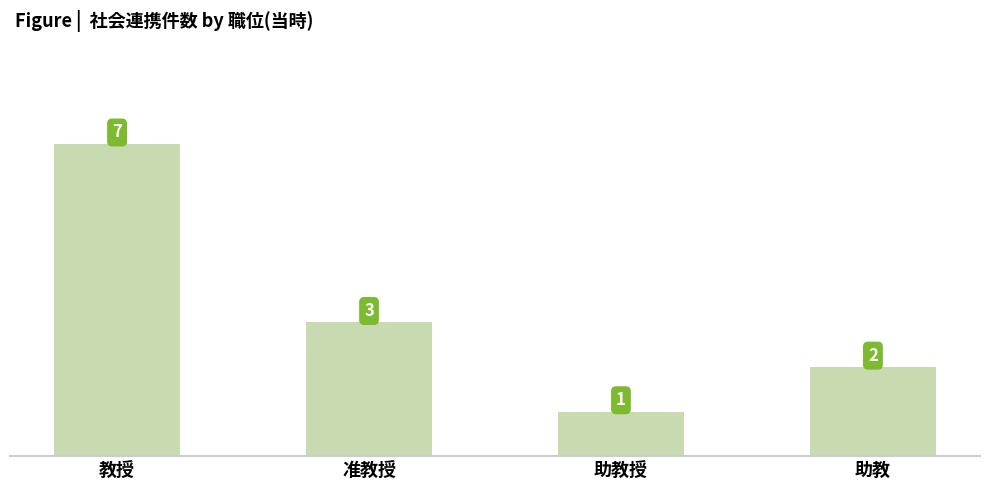

Rank the categories by value from lowest to highest.

助教授, 助教, 准教授, 教授